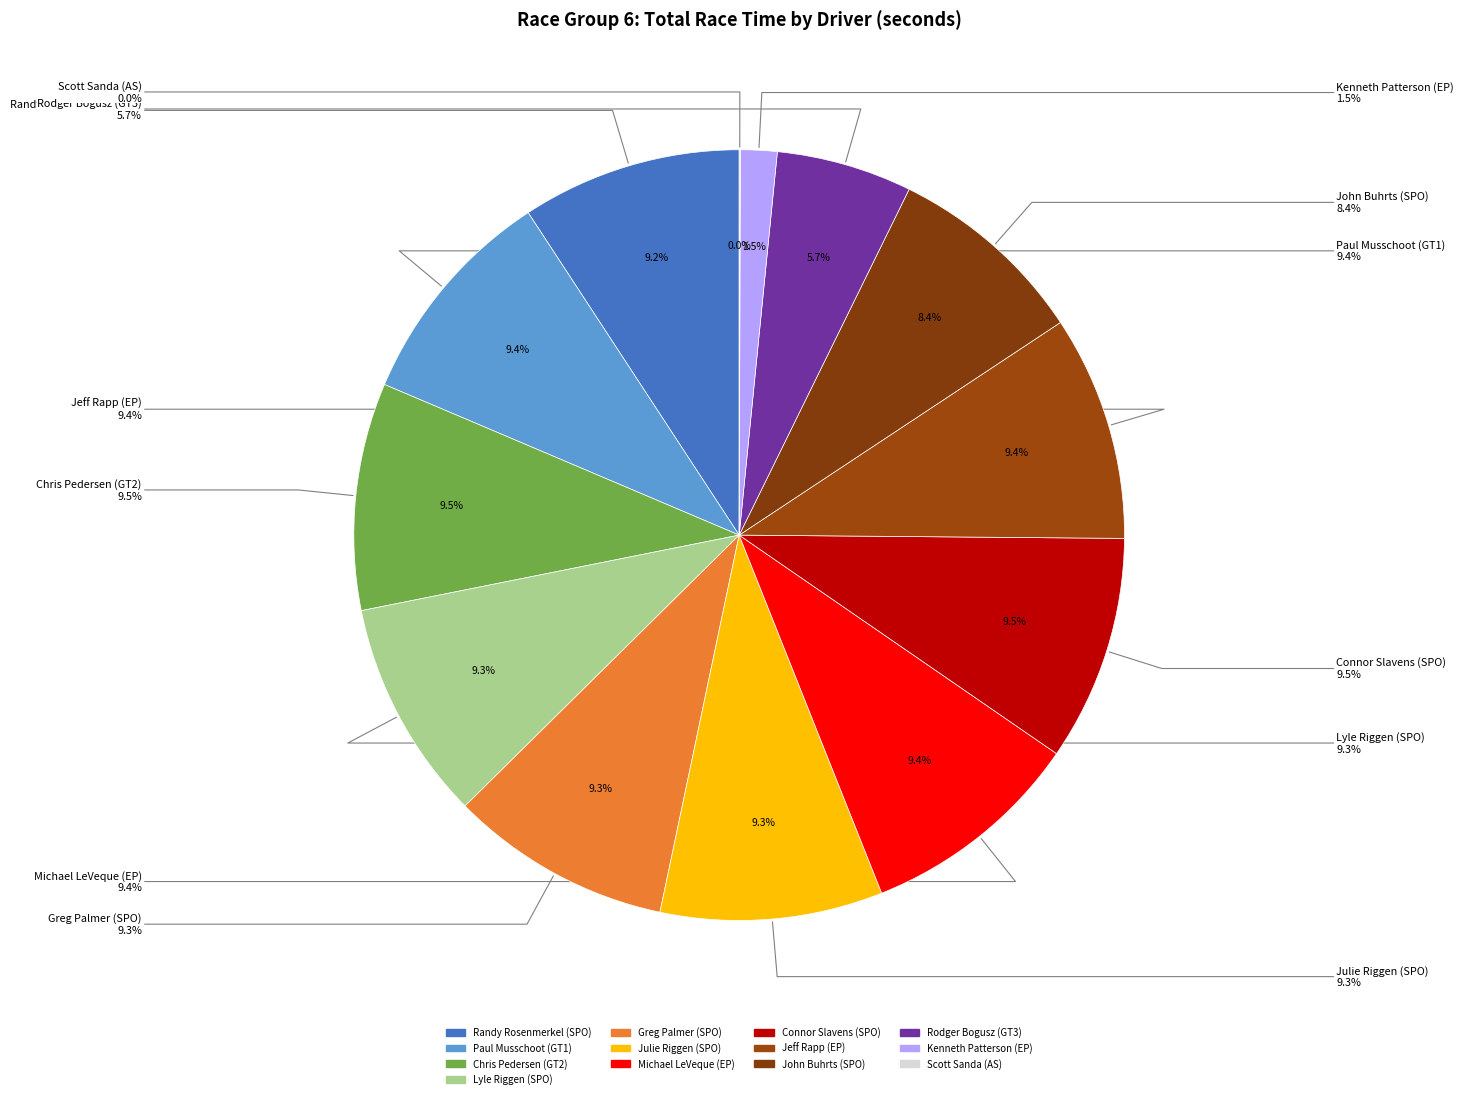

To the nearest percent, what percentage of the pie is Michael LeVeque (EP)?

9%